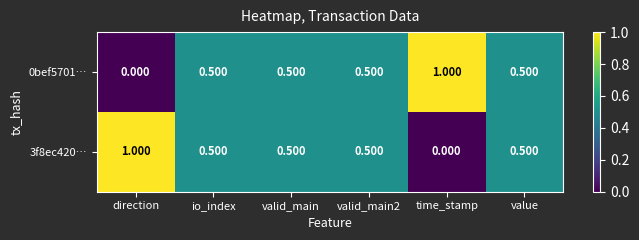

Which category has the lowest value in the 0bef5701… series?

direction